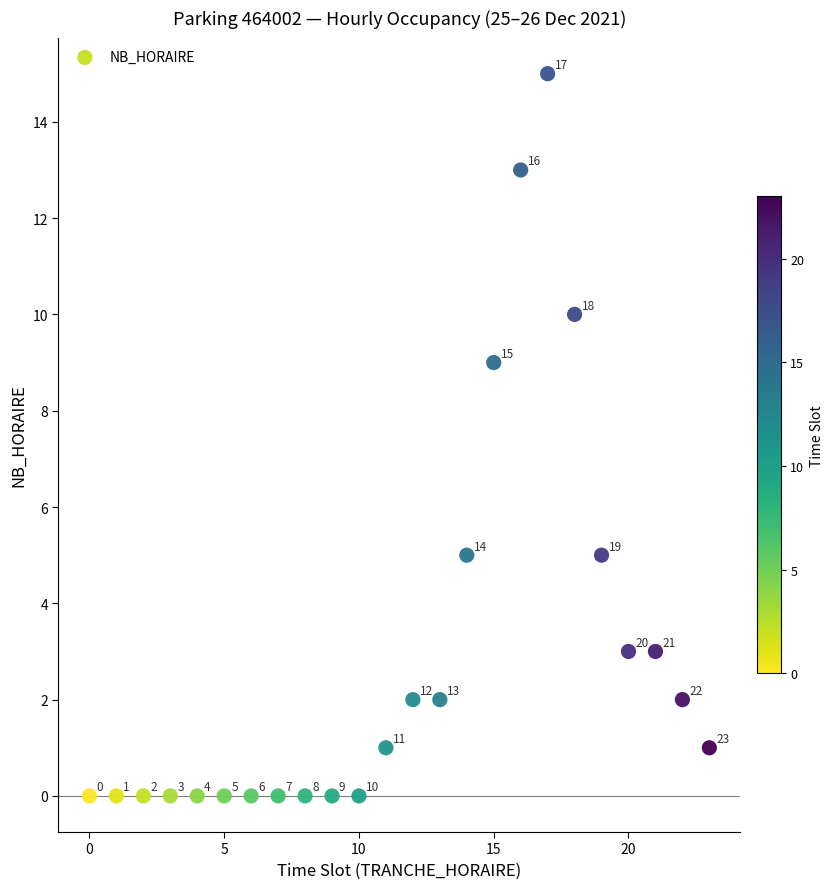

What Y value in the scatter plot is closest to 7?

5